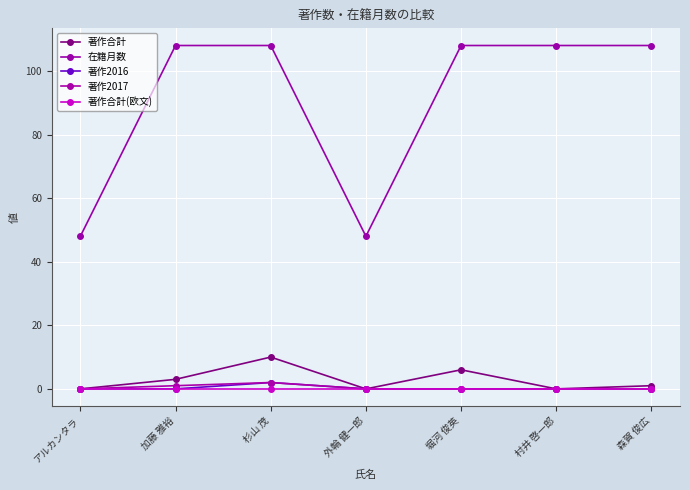

Which series changed the most between 堀河 俊英 and 村井 啓一郎?

著作合計